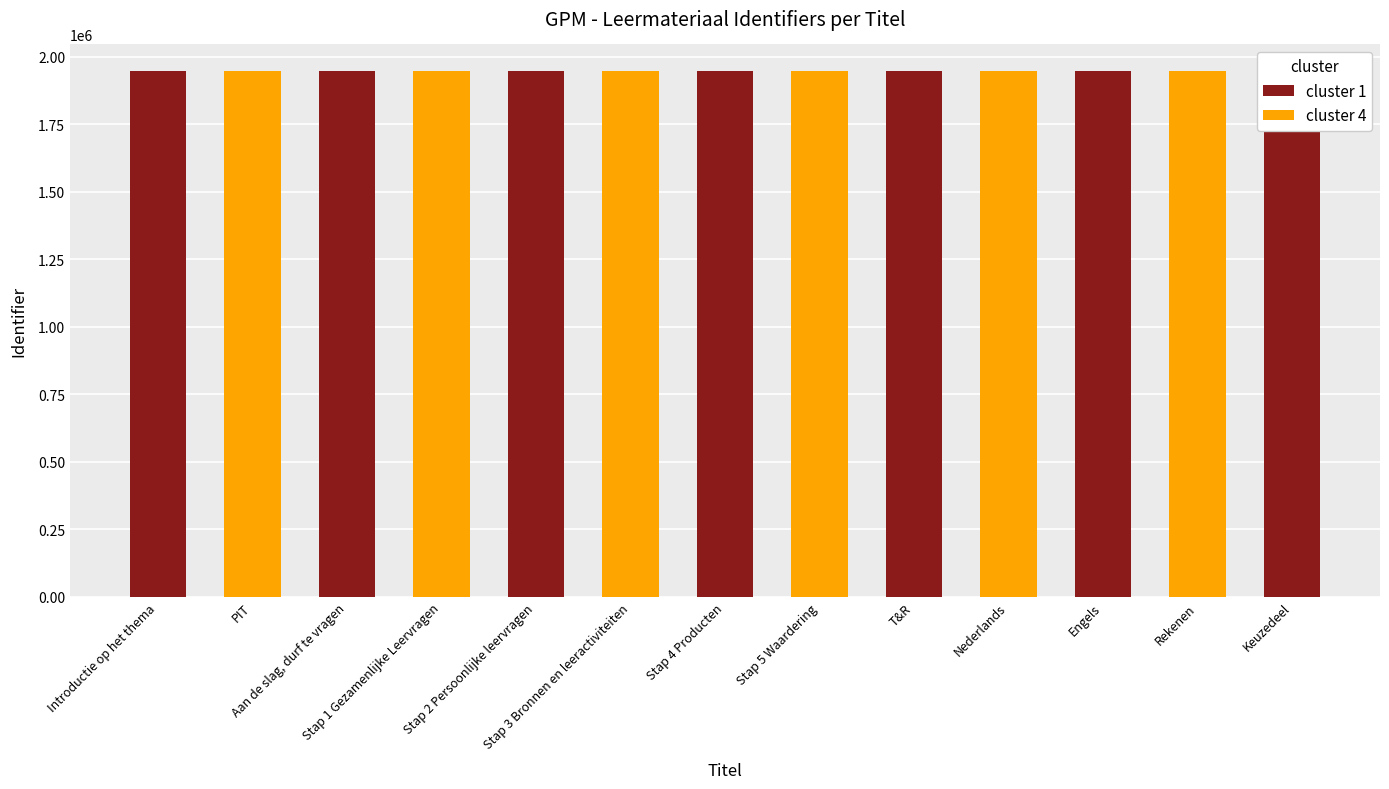

Read the value at Stap 1 Gezamenlijke Leervragen, to the nearest 5.

1948605